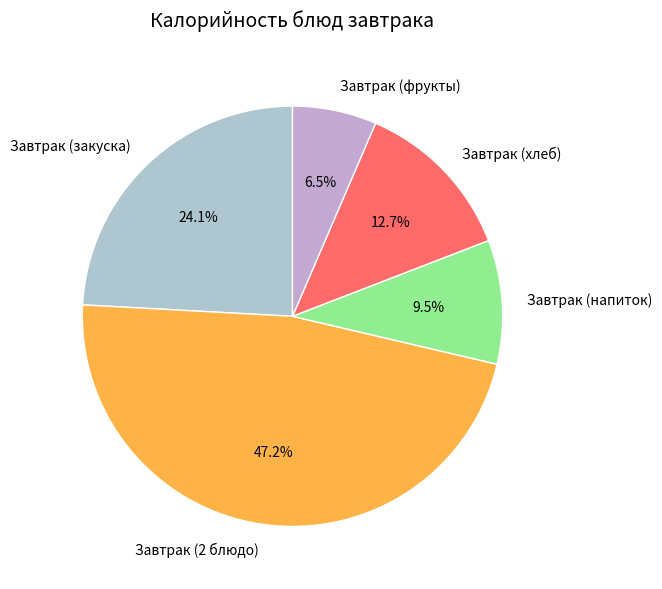

True or false: Завтрак (хлеб) accounts for 23% of the total.

False